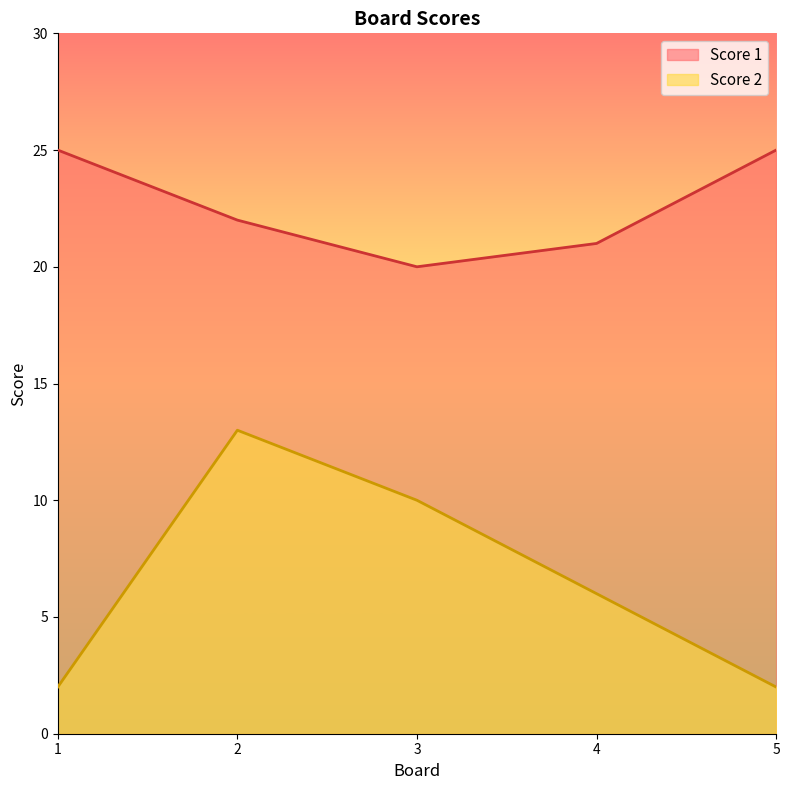

Which series has the largest total across all categories?

Score 1